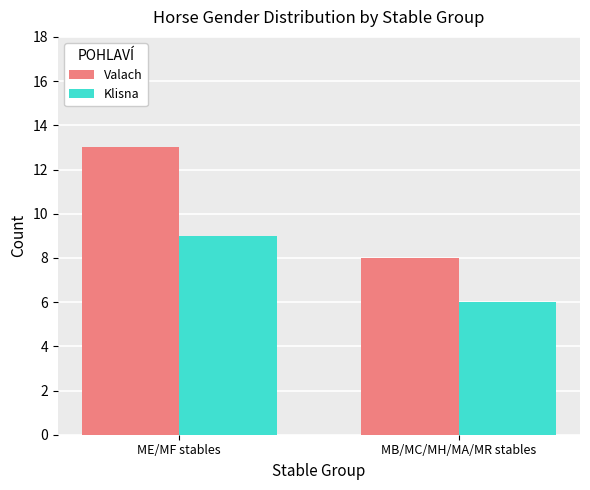

Count the number of categories in the chart.

2